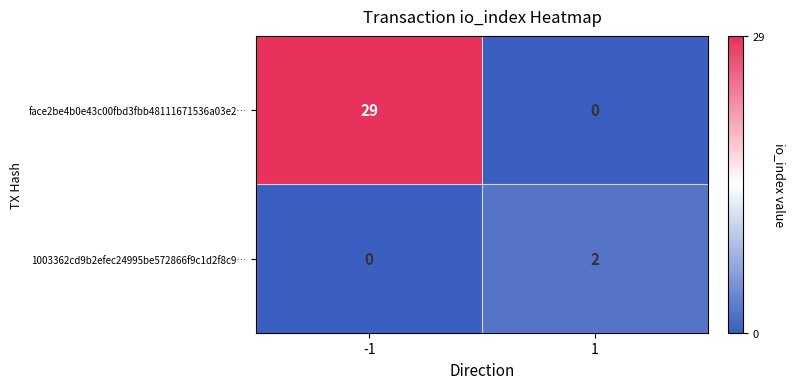

At which category is the sum across all series the highest?

-1